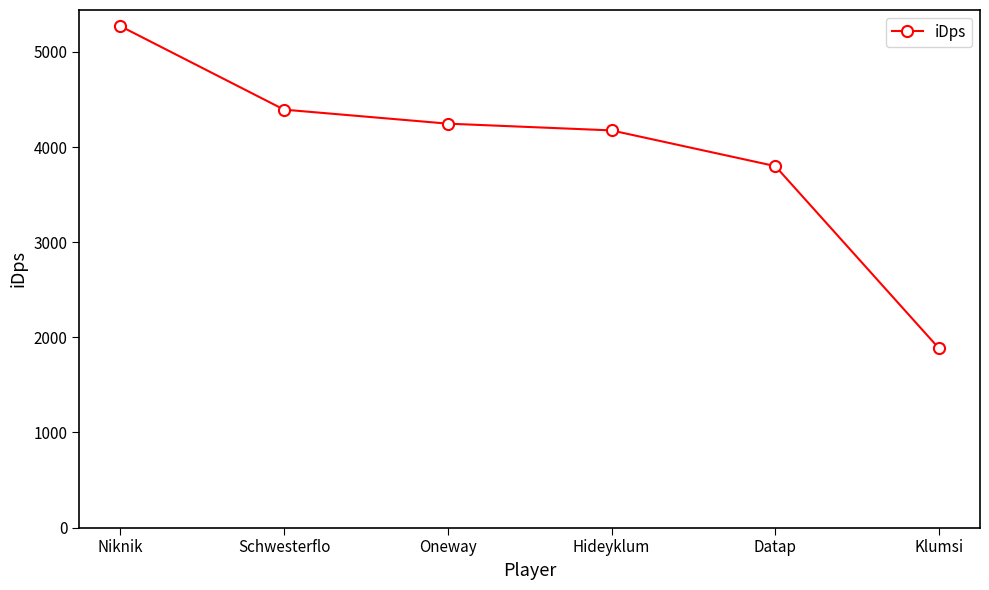

How many distinct data groups are displayed?

1